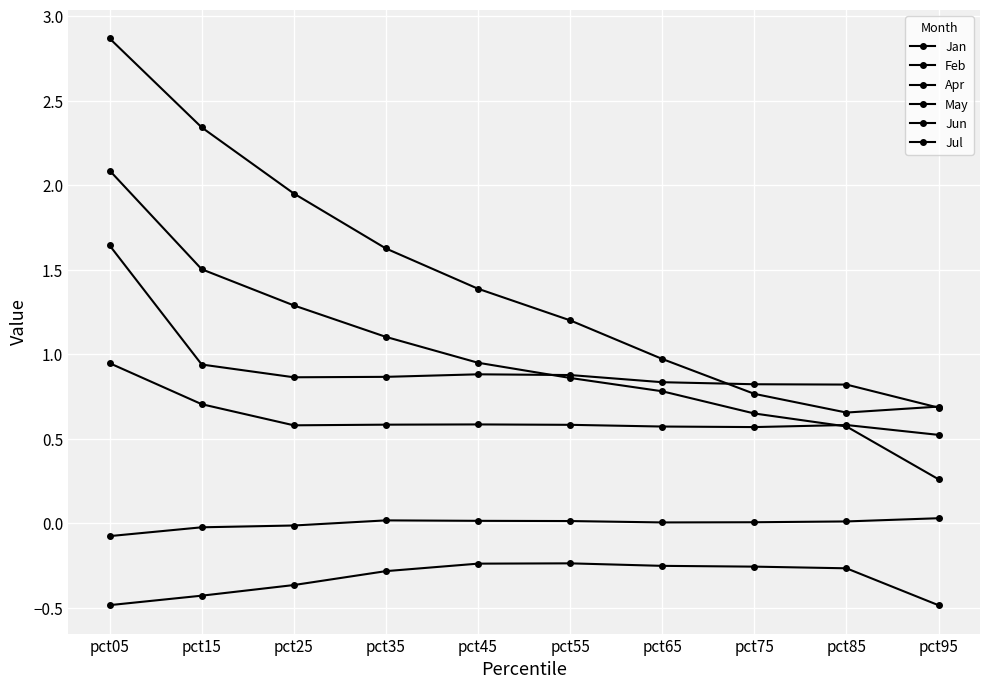

How many lines are shown in the chart?

6